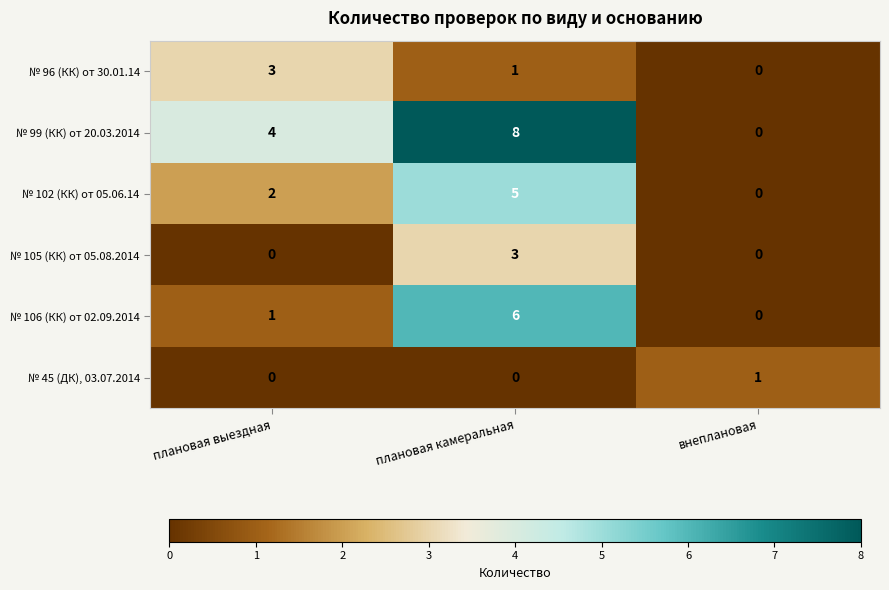

The value of № 99 (КК) от 20.03.2014 at плановая выездная is 4. True or false?

True